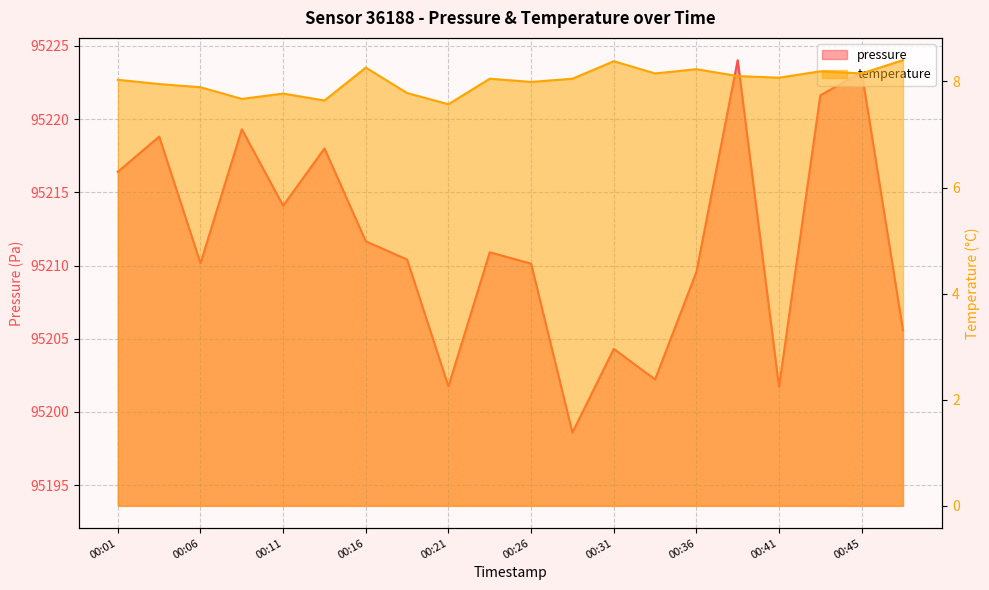

The temperature series shows 5.1 at 00:16. True or false?

False